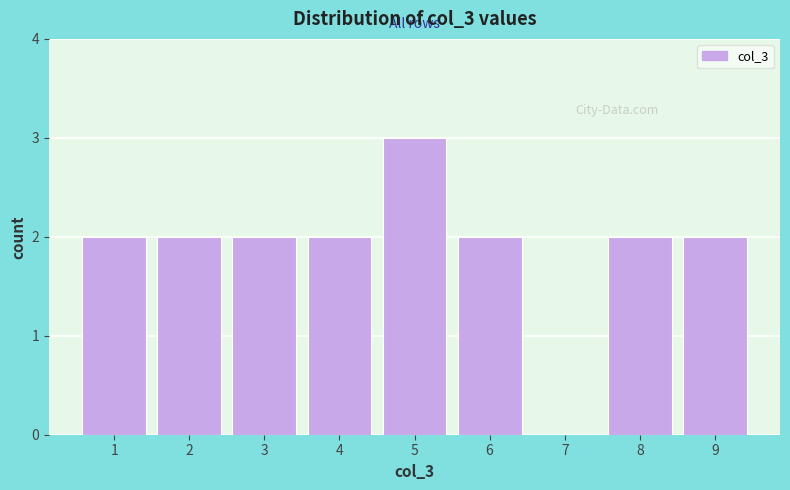

Reading left to right, transcribe this chart: for each bar, give the range it covers on the x-axis and its height. The values are not printed on the chart, so give them approximately, as read against the axis.

0.5 to 1.5: 2
1.5 to 2.5: 2
2.5 to 3.5: 2
3.5 to 4.5: 2
4.5 to 5.5: 3
5.5 to 6.5: 2
6.5 to 7.5: 0
7.5 to 8.5: 2
8.5 to 9.5: 2